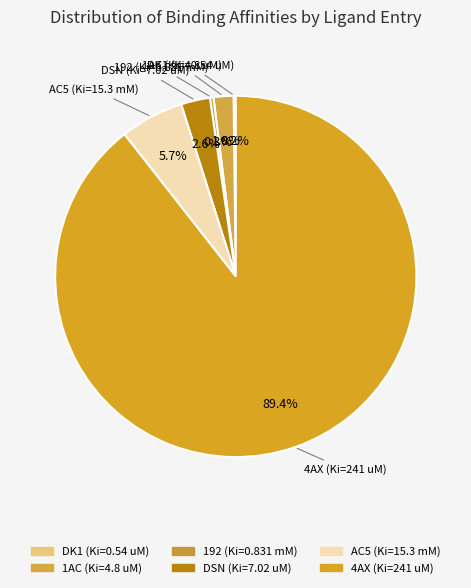

Which slice is the largest?

4AX (Ki=241 uM)